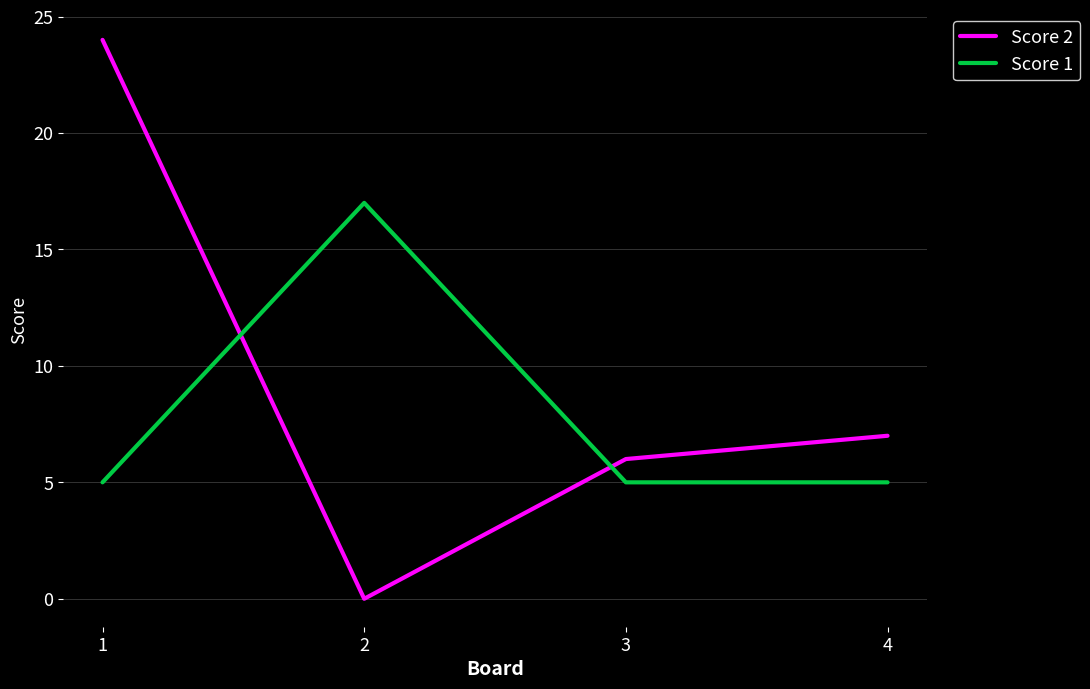

The value of Score 2 at 2 is -13. True or false?

False